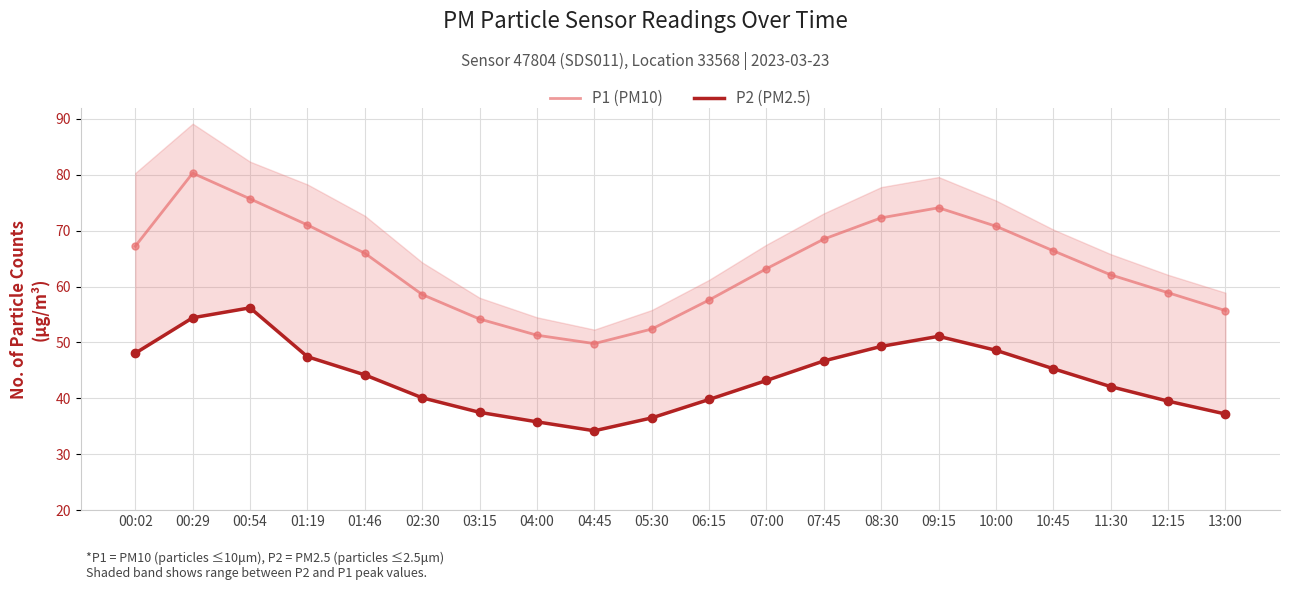

Is it true that P1 (PM10) equals 66.0 at 01:46?

True